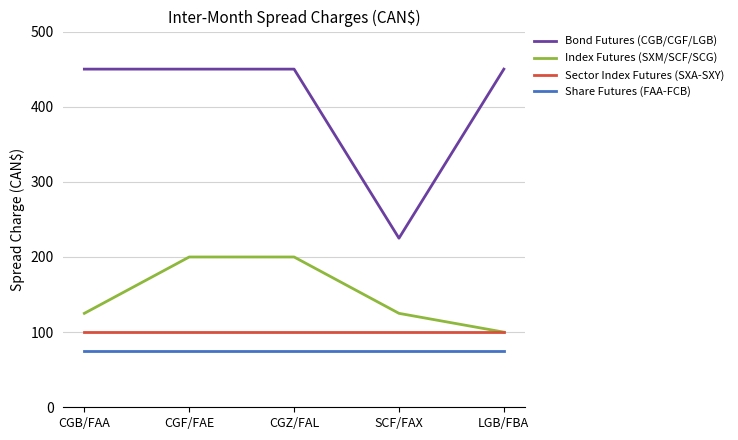

What is the approximate value of Share Futures (FAA-FCB) at CGB/FAA?

75